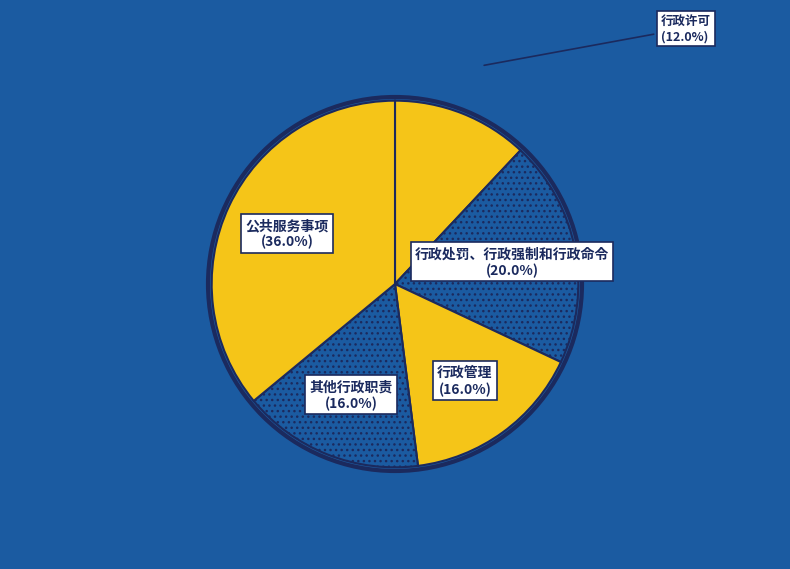

What is the largest slice in the pie chart?

公共服务事项